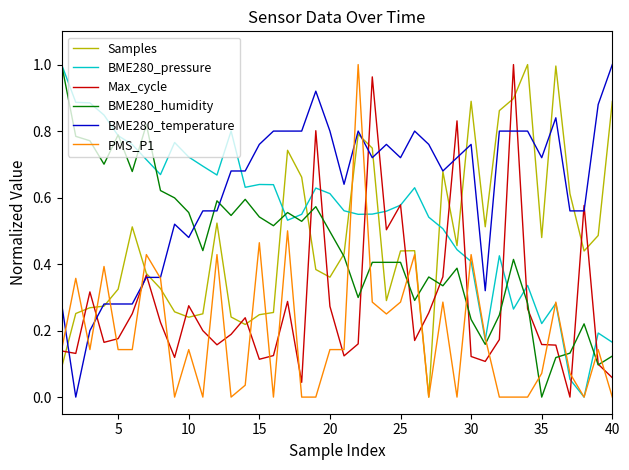

Which series has the largest total across all categories?

BME280_temperature